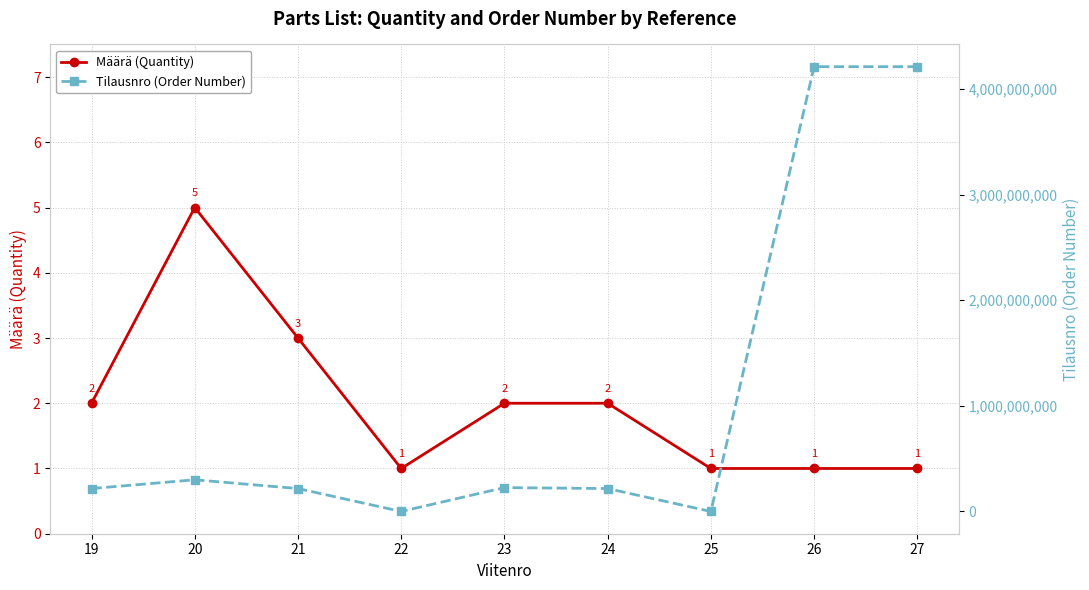

What is the sum of all Tilausnro (Order Number) values?

9600369521